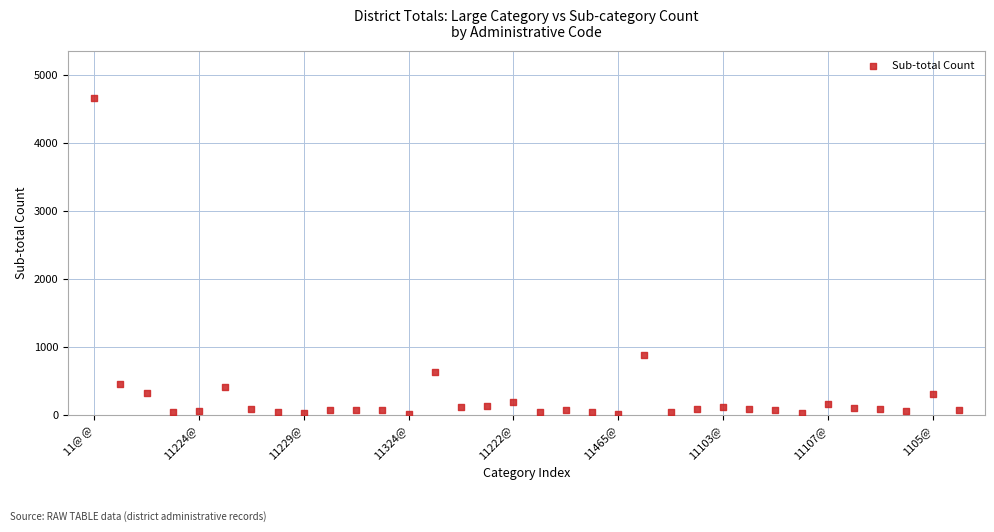

What is the range of Y values (max minus min)?

4643